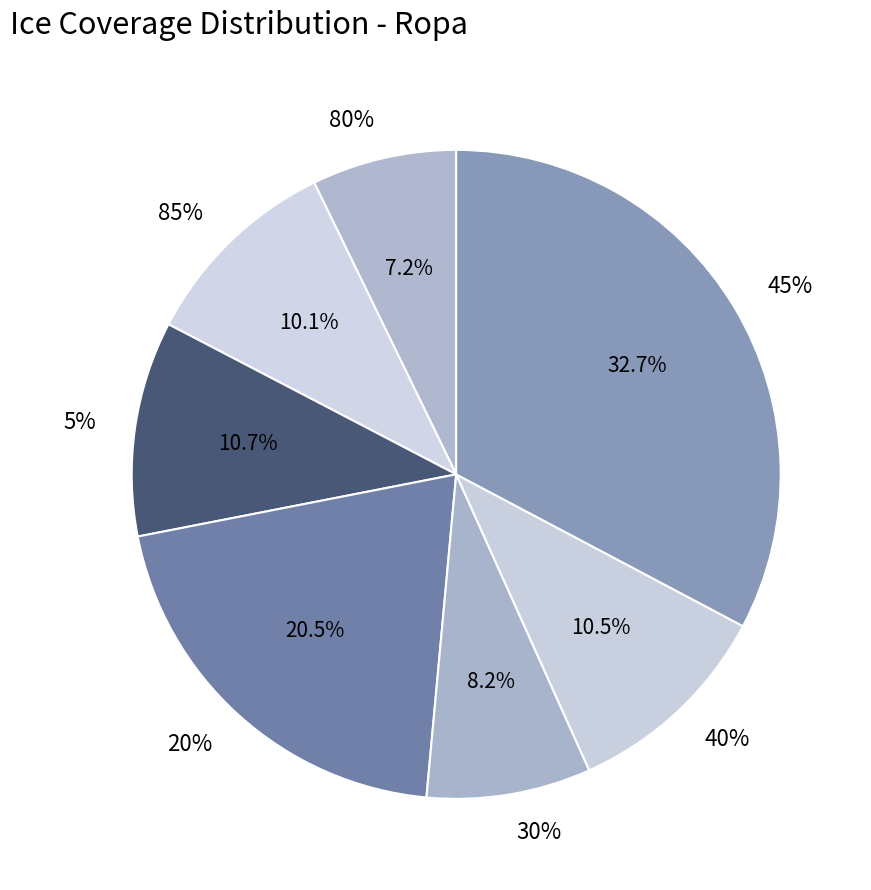

What is the total percentage of 5% and 40%?

21.2%